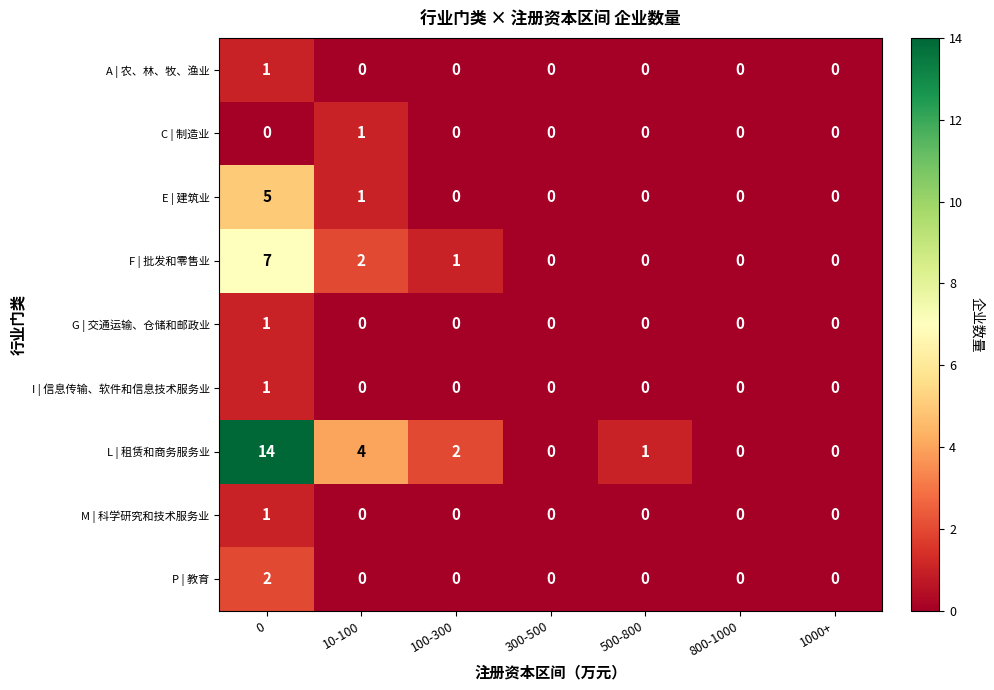

The F | 批发和零售业 series shows 0 at 1000+. True or false?

True